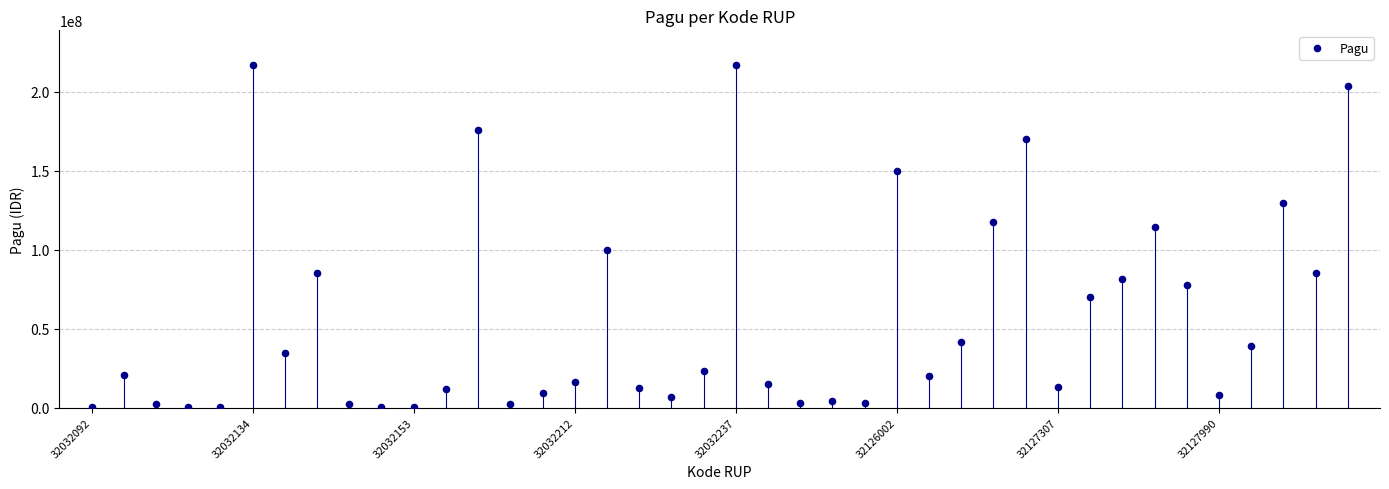

What is the range of Y values (max minus min)?

216860000